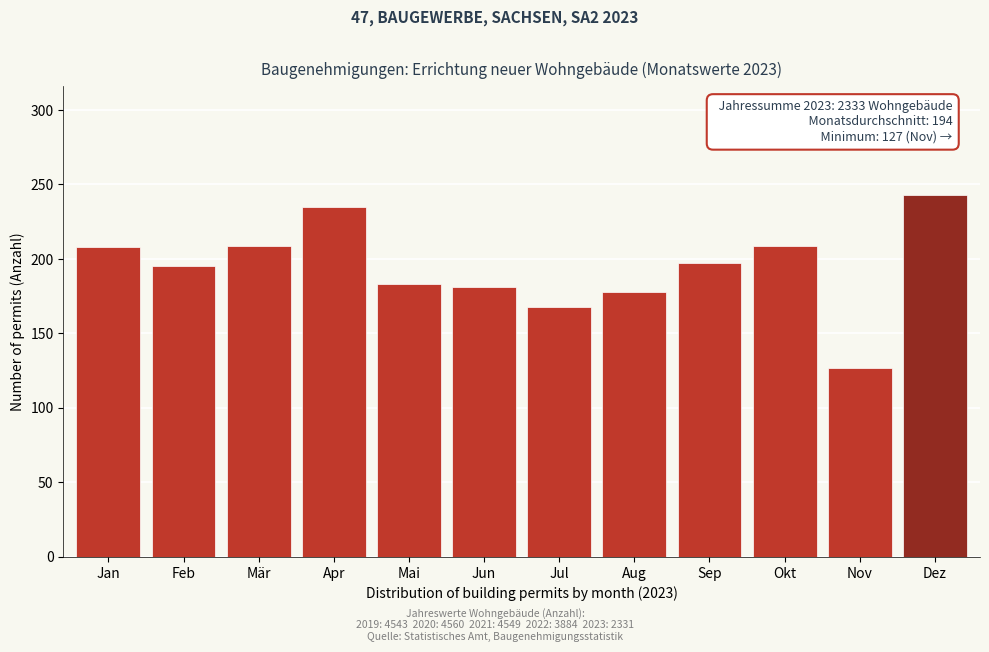

What is the change in value from Aug to Nov?

-51